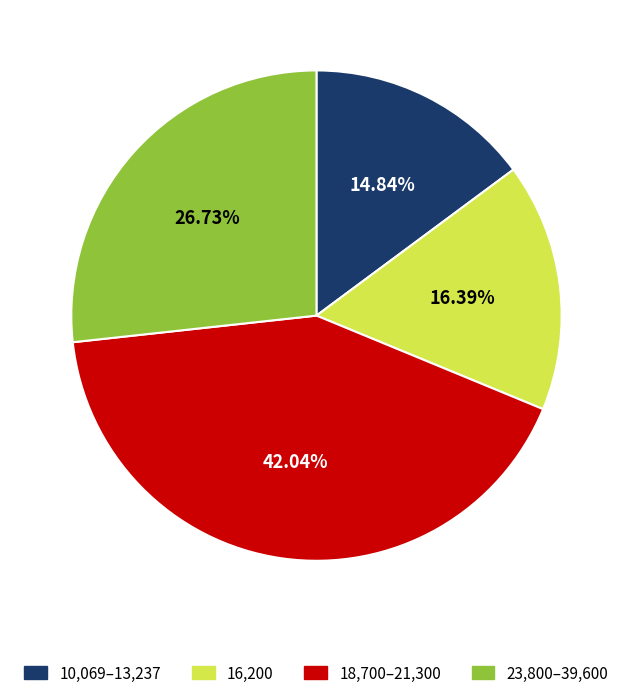

Is there any slice that represents more than half of the pie?

No